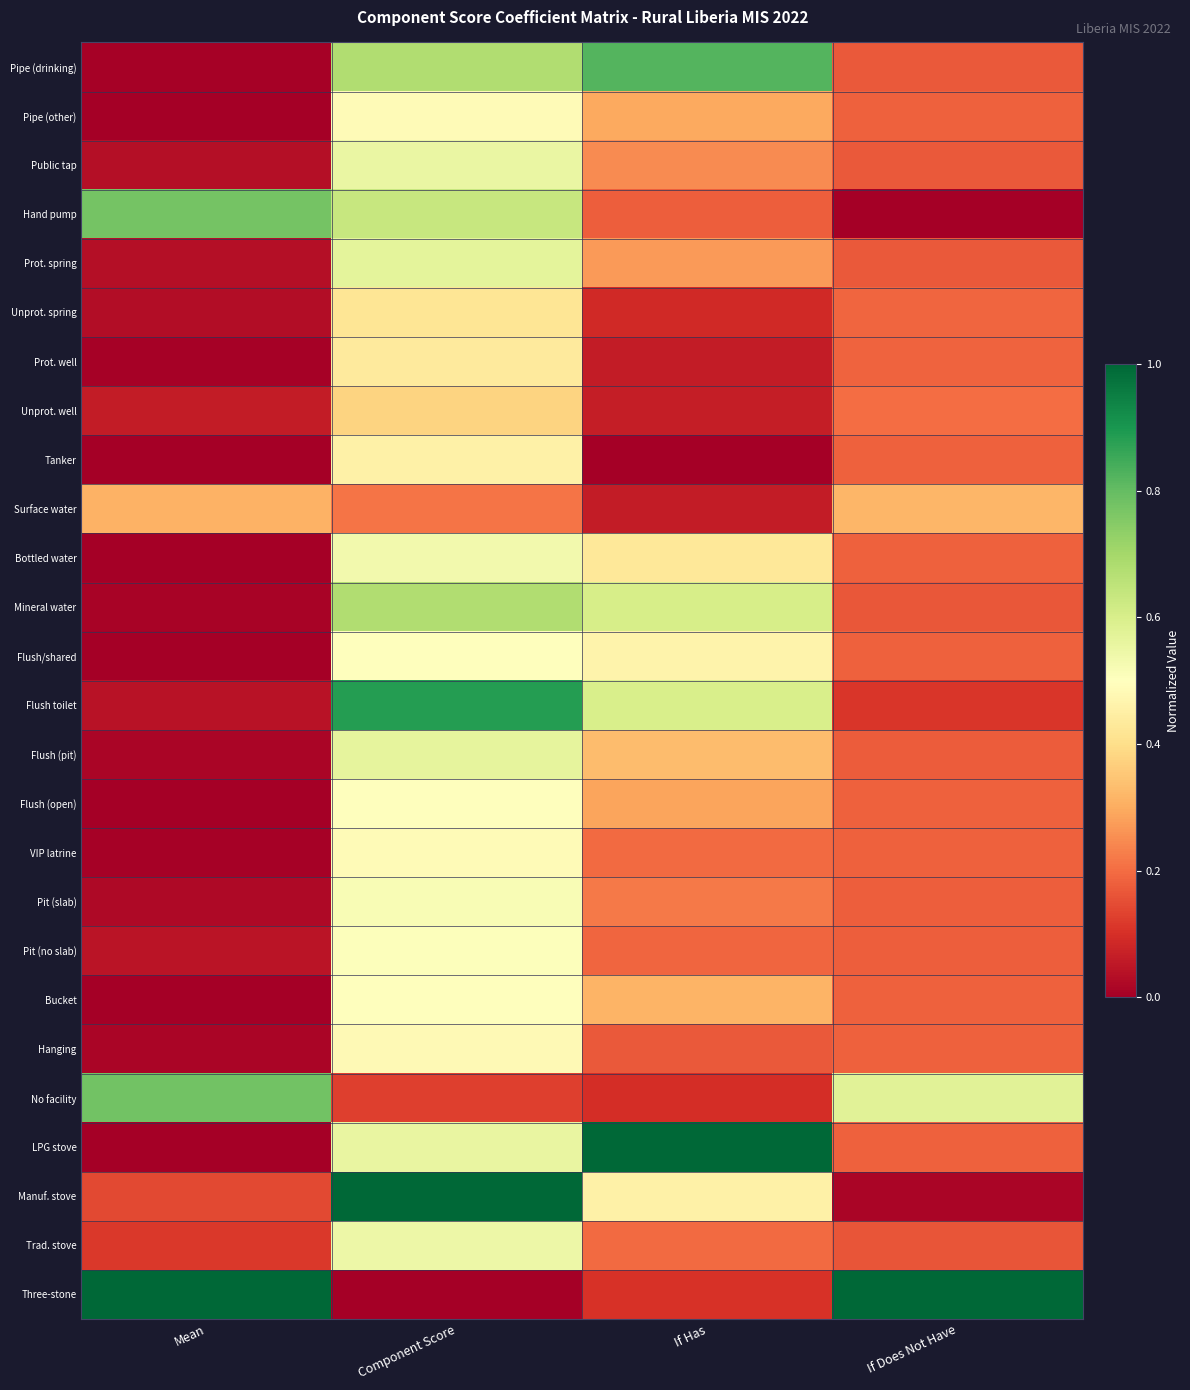

Reading left to right, list all the values displayed in this chart.

Pipe (drinking): Mean=0.0	Component Score=0.7	If Has=0.8	If Does Not Have=0.2
Pipe (other): Mean=0.0	Component Score=0.5	If Has=0.3	If Does Not Have=0.2
Public tap: Mean=0.0	Component Score=0.6	If Has=0.2	If Does Not Have=0.2
Hand pump: Mean=0.8	Component Score=0.6	If Has=0.2	If Does Not Have=0.0
Prot. spring: Mean=0.0	Component Score=0.6	If Has=0.3	If Does Not Have=0.2
Unprot. spring: Mean=0.0	Component Score=0.4	If Has=0.1	If Does Not Have=0.2
Prot. well: Mean=0.0	Component Score=0.4	If Has=0.1	If Does Not Have=0.2
Unprot. well: Mean=0.1	Component Score=0.4	If Has=0.1	If Does Not Have=0.2
Tanker: Mean=0.0	Component Score=0.5	If Has=0.0	If Does Not Have=0.2
Surface water: Mean=0.3	Component Score=0.2	If Has=0.1	If Does Not Have=0.3
Bottled water: Mean=0.0	Component Score=0.5	If Has=0.4	If Does Not Have=0.2
Mineral water: Mean=0.0	Component Score=0.7	If Has=0.6	If Does Not Have=0.2
Flush/shared: Mean=0.0	Component Score=0.5	If Has=0.5	If Does Not Have=0.2
Flush toilet: Mean=0.0	Component Score=0.9	If Has=0.6	If Does Not Have=0.1
Flush (pit): Mean=0.0	Component Score=0.6	If Has=0.3	If Does Not Have=0.2
Flush (open): Mean=0.0	Component Score=0.5	If Has=0.3	If Does Not Have=0.2
VIP latrine: Mean=0.0	Component Score=0.5	If Has=0.2	If Does Not Have=0.2
Pit (slab): Mean=0.0	Component Score=0.5	If Has=0.2	If Does Not Have=0.2
Pit (no slab): Mean=0.0	Component Score=0.5	If Has=0.2	If Does Not Have=0.2
Bucket: Mean=0.0	Component Score=0.5	If Has=0.3	If Does Not Have=0.2
Hanging: Mean=0.0	Component Score=0.5	If Has=0.2	If Does Not Have=0.2
No facility: Mean=0.8	Component Score=0.1	If Has=0.1	If Does Not Have=0.6
LPG stove: Mean=0.0	Component Score=0.6	If Has=1.0	If Does Not Have=0.2
Manuf. stove: Mean=0.1	Component Score=1.0	If Has=0.5	If Does Not Have=0.0
Trad. stove: Mean=0.1	Component Score=0.5	If Has=0.2	If Does Not Have=0.2
Three-stone: Mean=1.0	Component Score=0.0	If Has=0.1	If Does Not Have=1.0